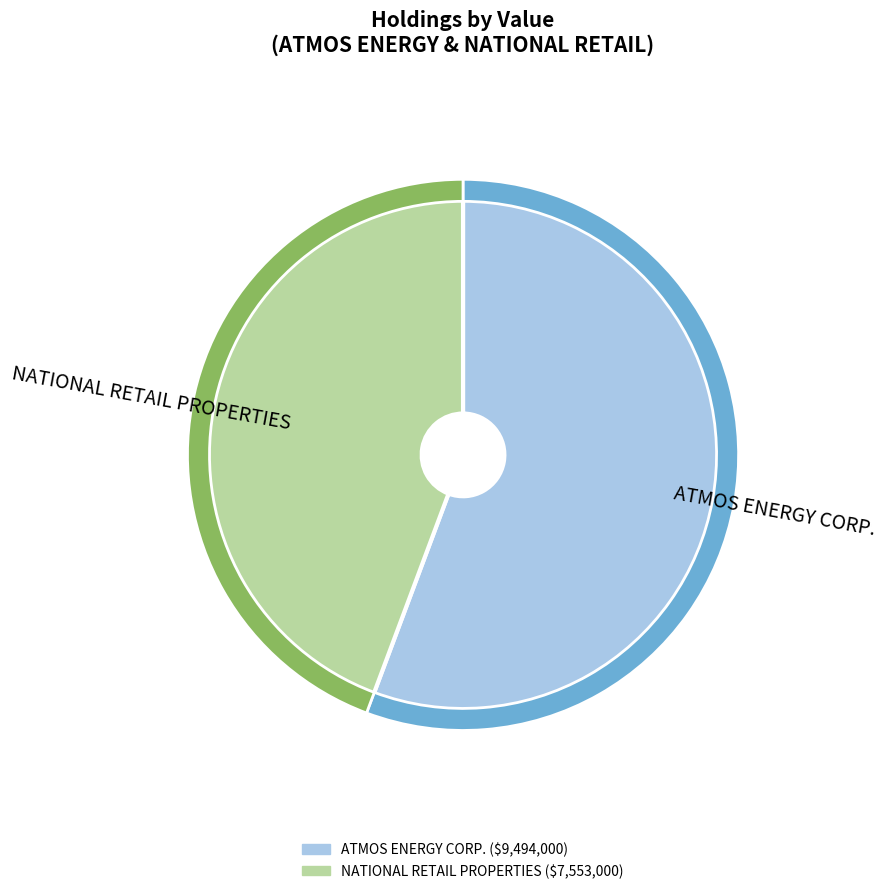

Which category has the biggest portion of the pie?

ATMOS ENERGY CORP.